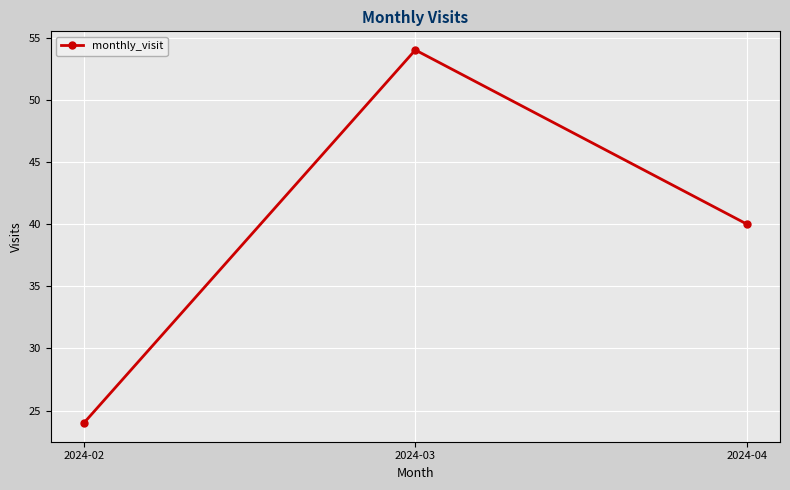

How many lines are shown in the chart?

1